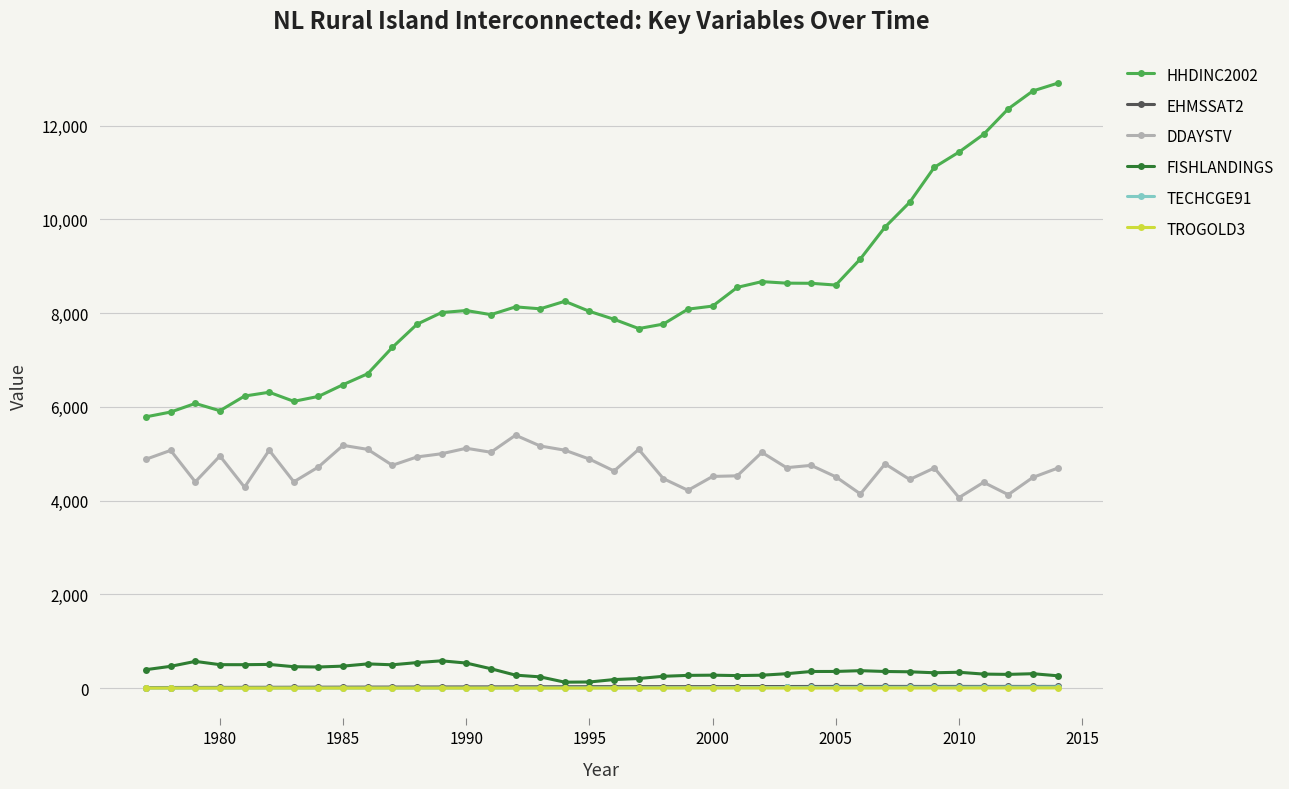

Which series has the widest spread of values?

HHDINC2002